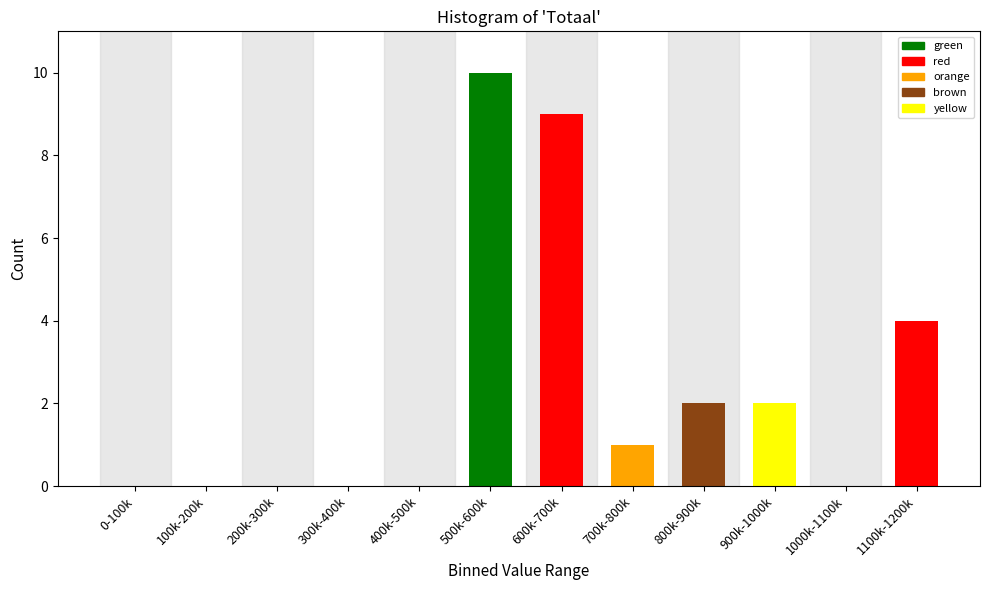

Reading left to right, list all the values displayed in this chart.

0-100k=0	100k-200k=0	200k-300k=0	300k-400k=0	400k-500k=0	500k-600k=10	600k-700k=9	700k-800k=1	800k-900k=2	900k-1000k=2	1000k-1100k=0	1100k-1200k=4